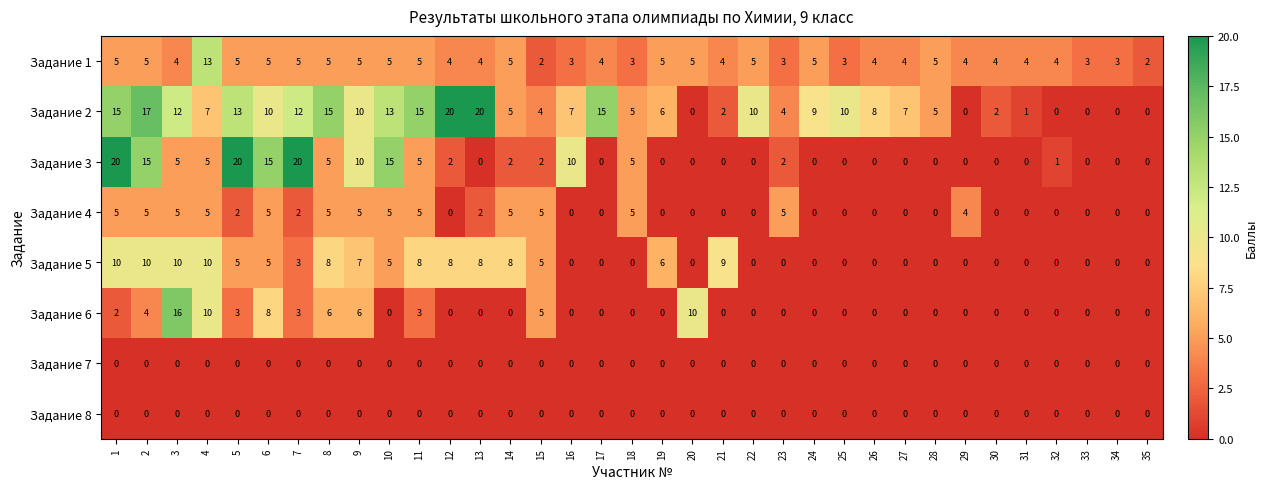

True or false: Задание 4 has a value of -3 at 24.

False